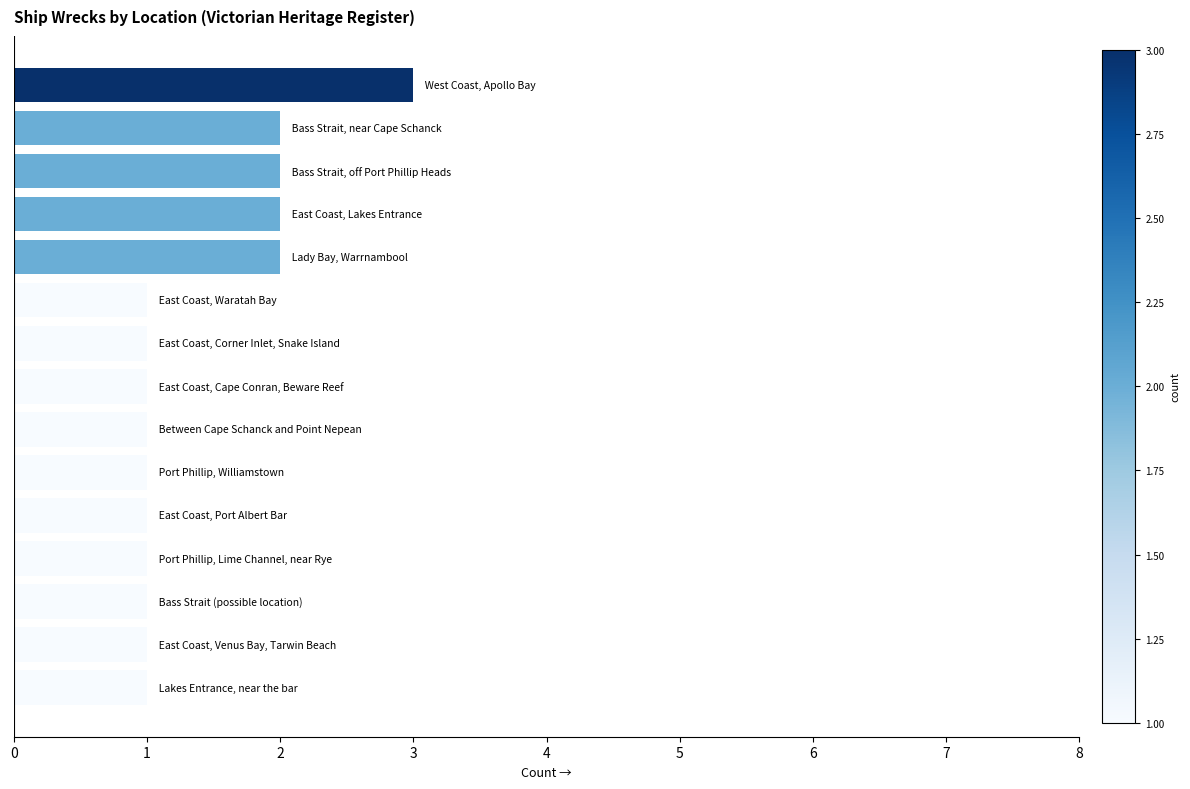

Are the bars horizontal?

Yes